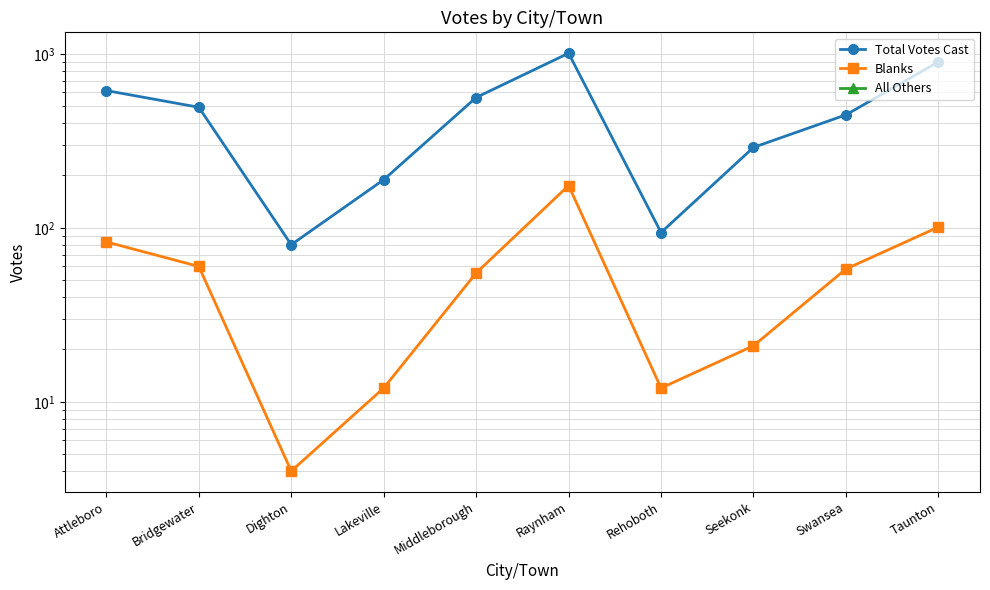

How many lines are shown in the chart?

3